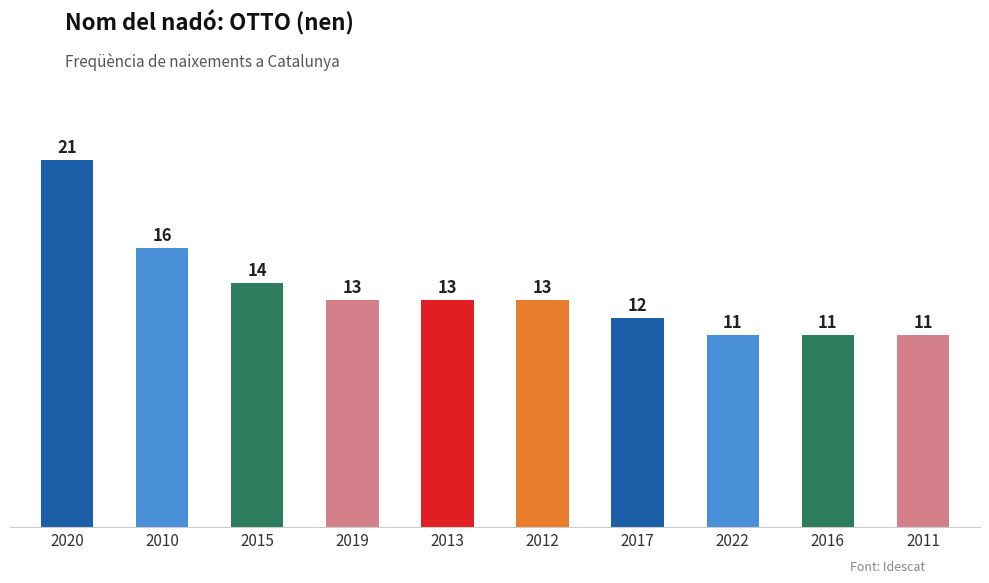

The chart shows a value of 11 at 2011. True or false?

True